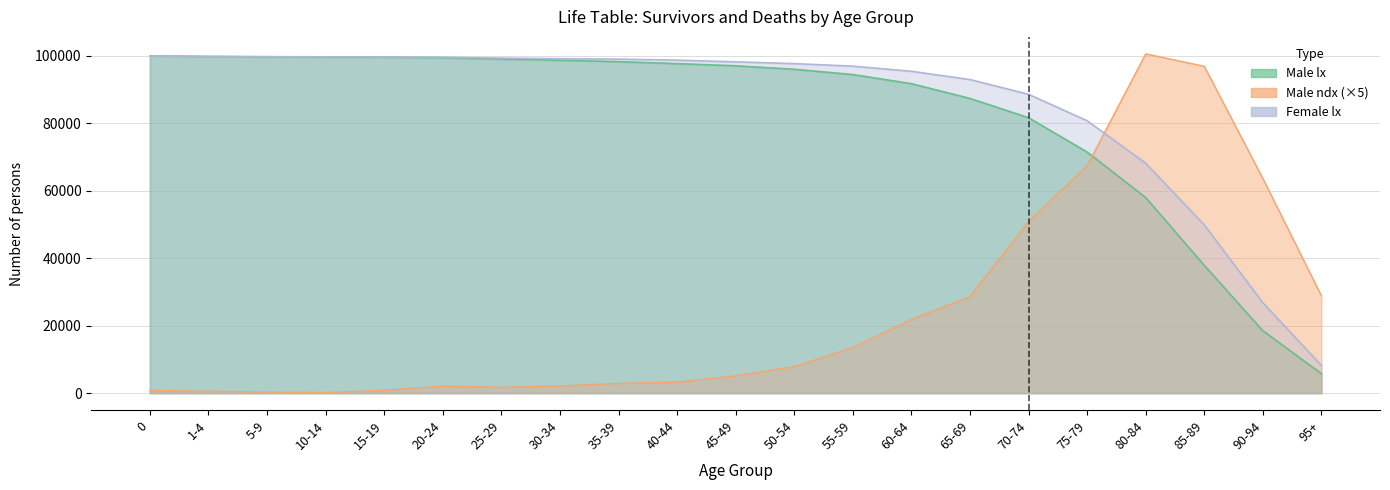

How many times do Male ndx and Male lx cross each other?

1